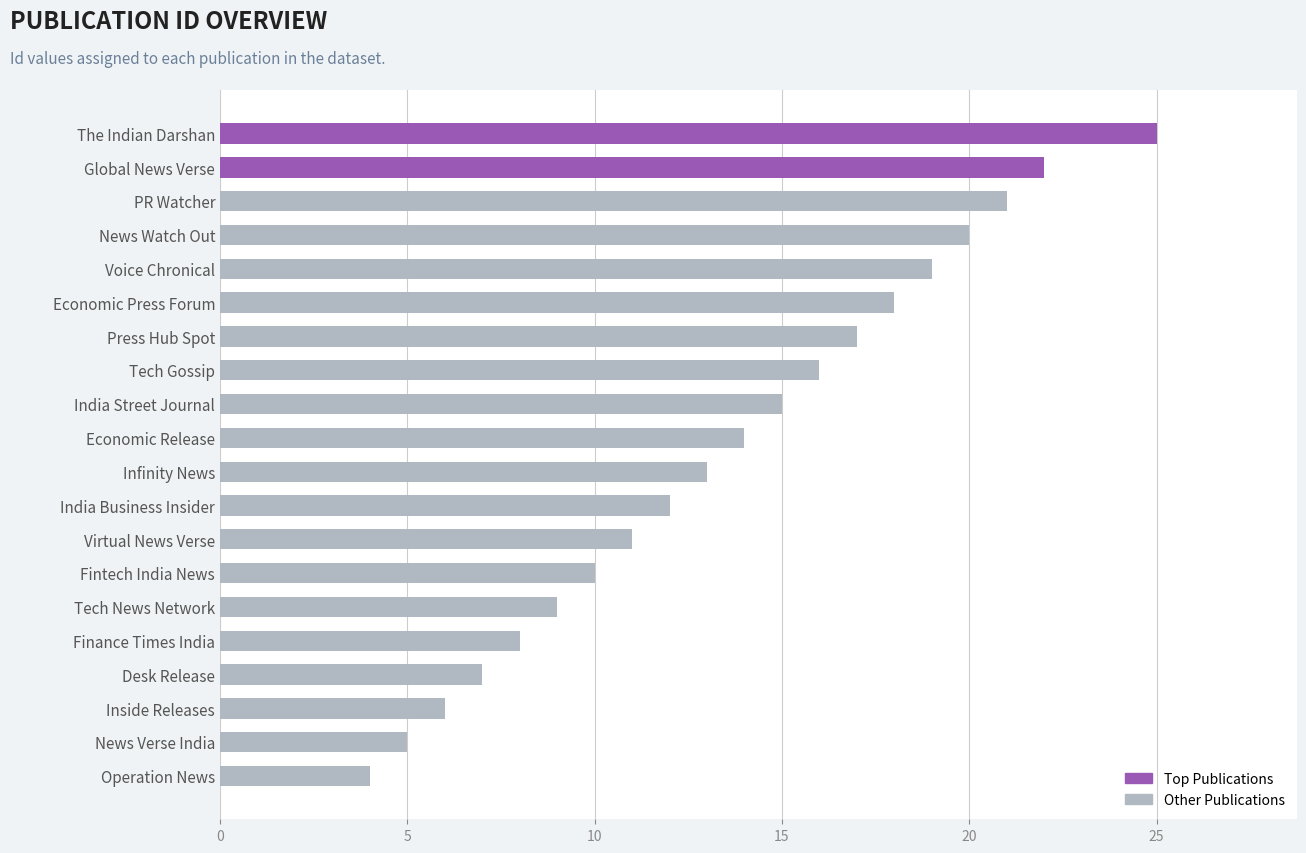

What is the difference between the second highest and second lowest values?

17